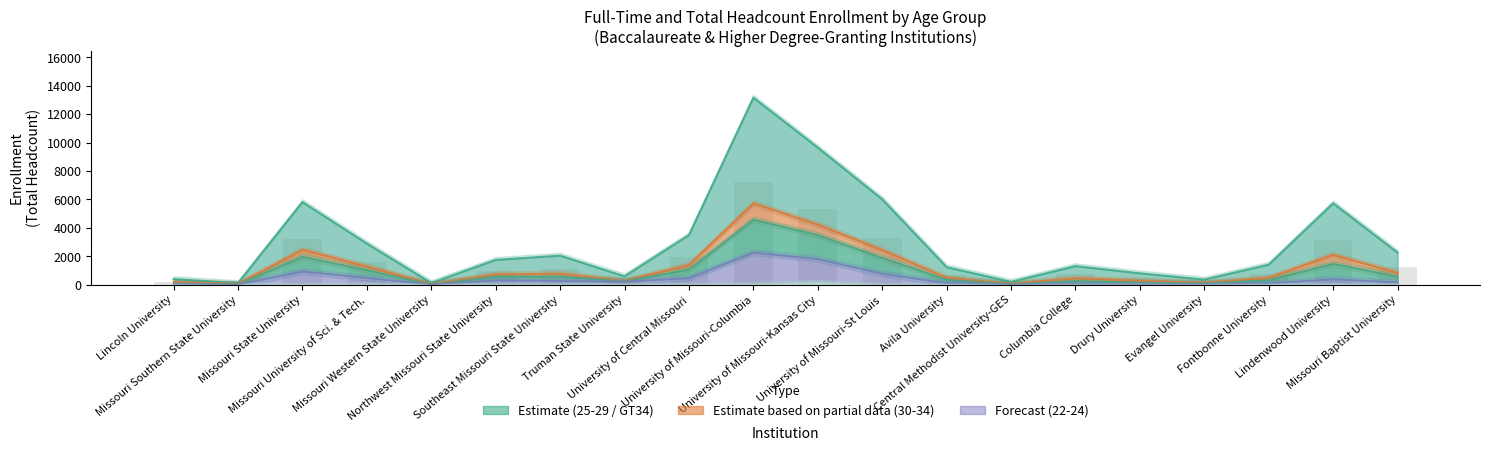

What is the maximum value for 25-29 (Total)?

13161.0